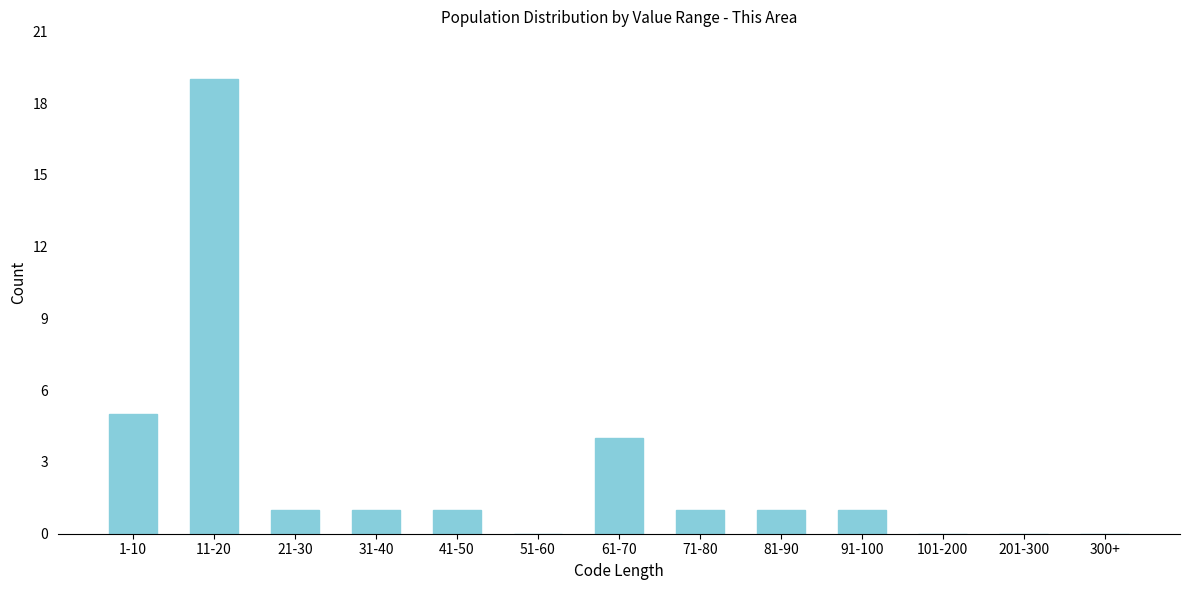

Reading left to right, list all the values displayed in this chart.

1-10=5	11-20=19	21-30=1	31-40=1	41-50=1	51-60=0	61-70=4	71-80=1	81-90=1	91-100=1	101-200=0	201-300=0	300+=0